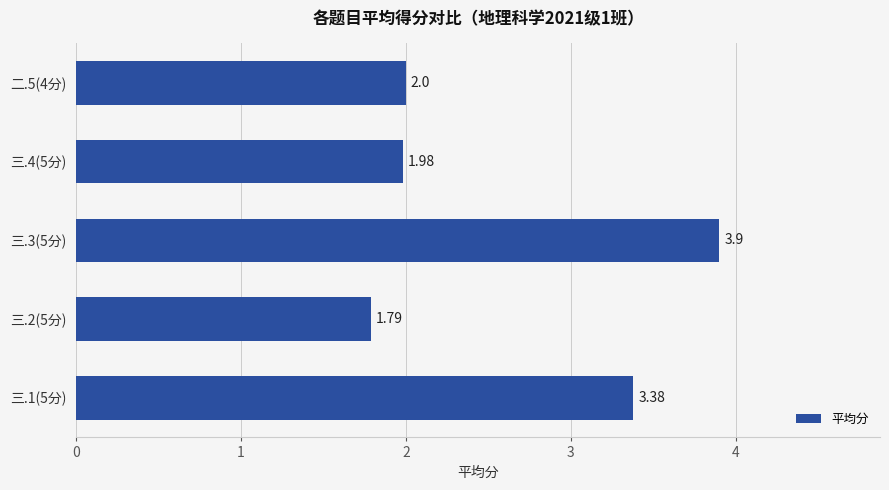

How many values are between 1 and 3?

3